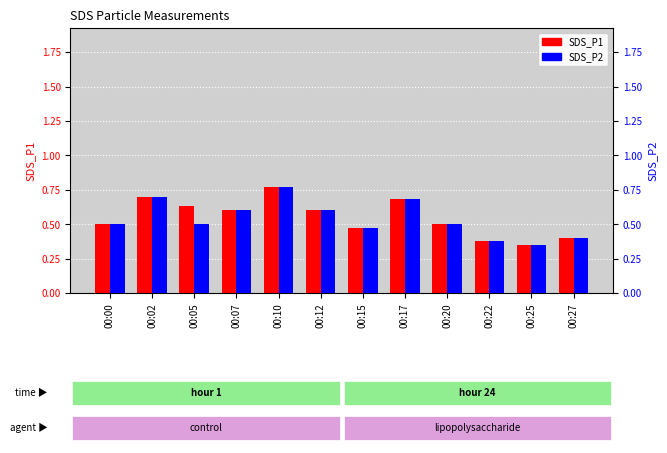

What is the minimum value for SDS_P1?

0.3